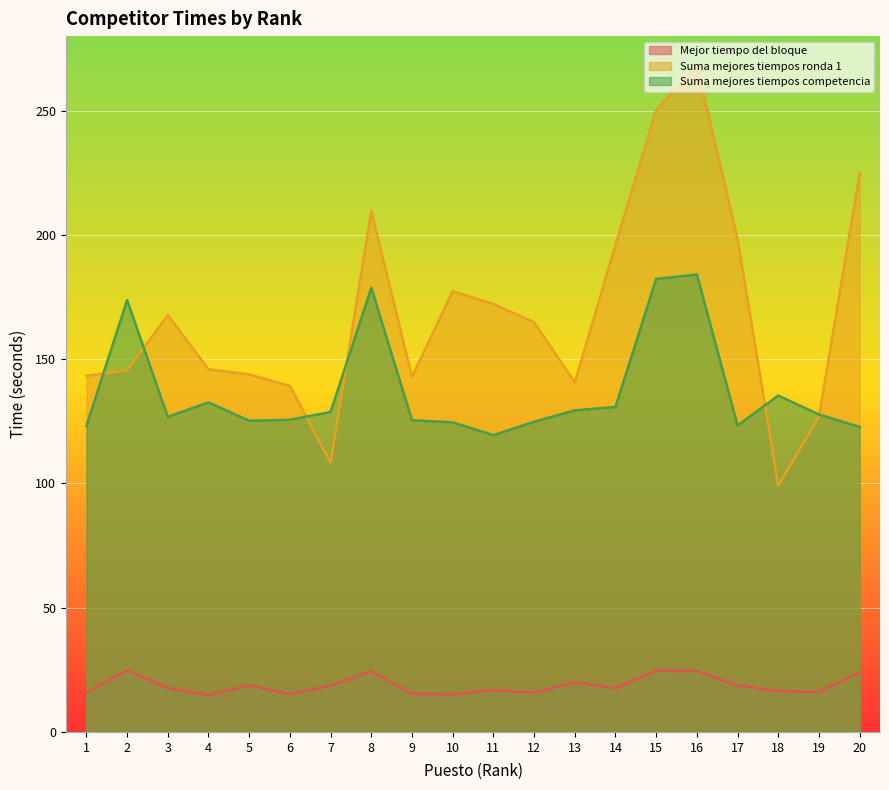

How many distinct data groups are displayed?

3